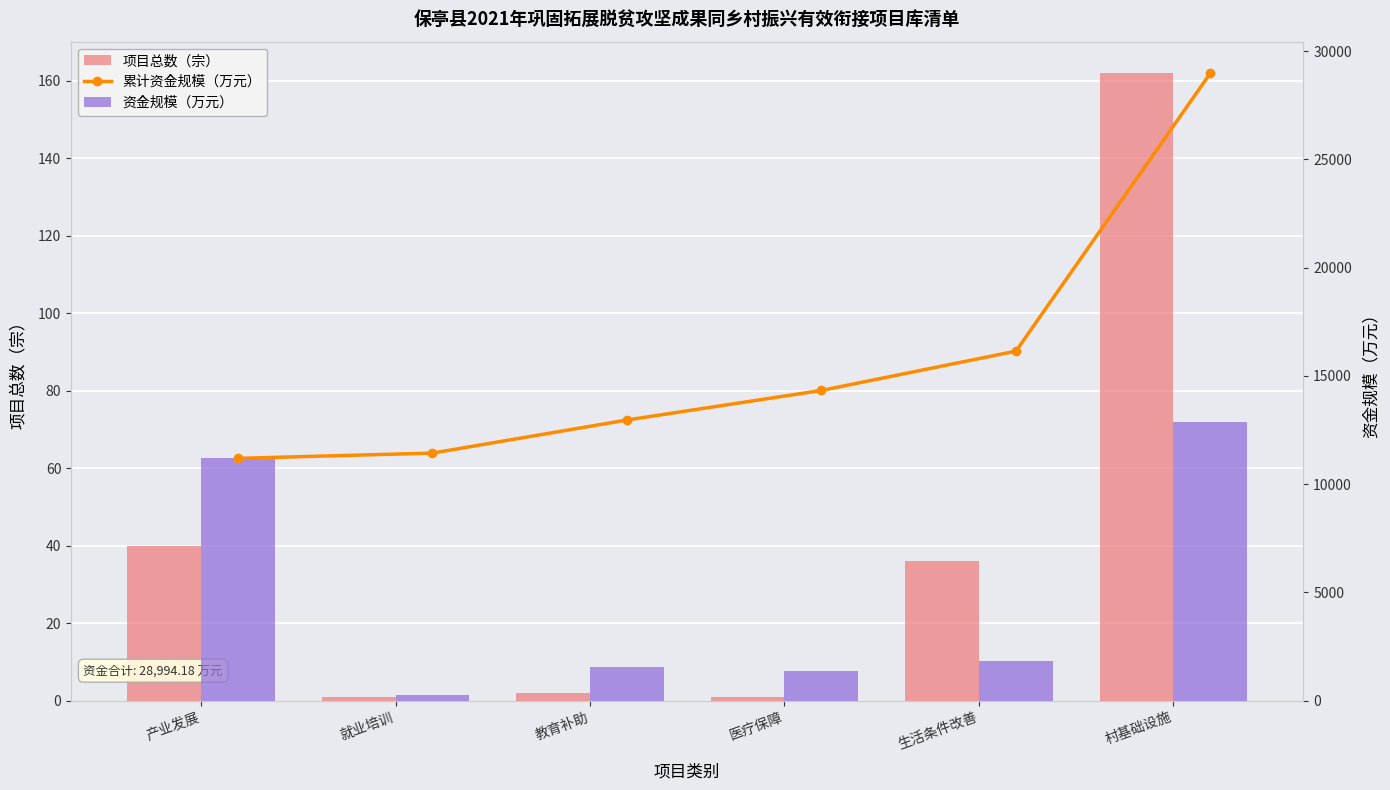

Is it true that 资金规模（万元） equals 1529.5 at 教育补助?

True